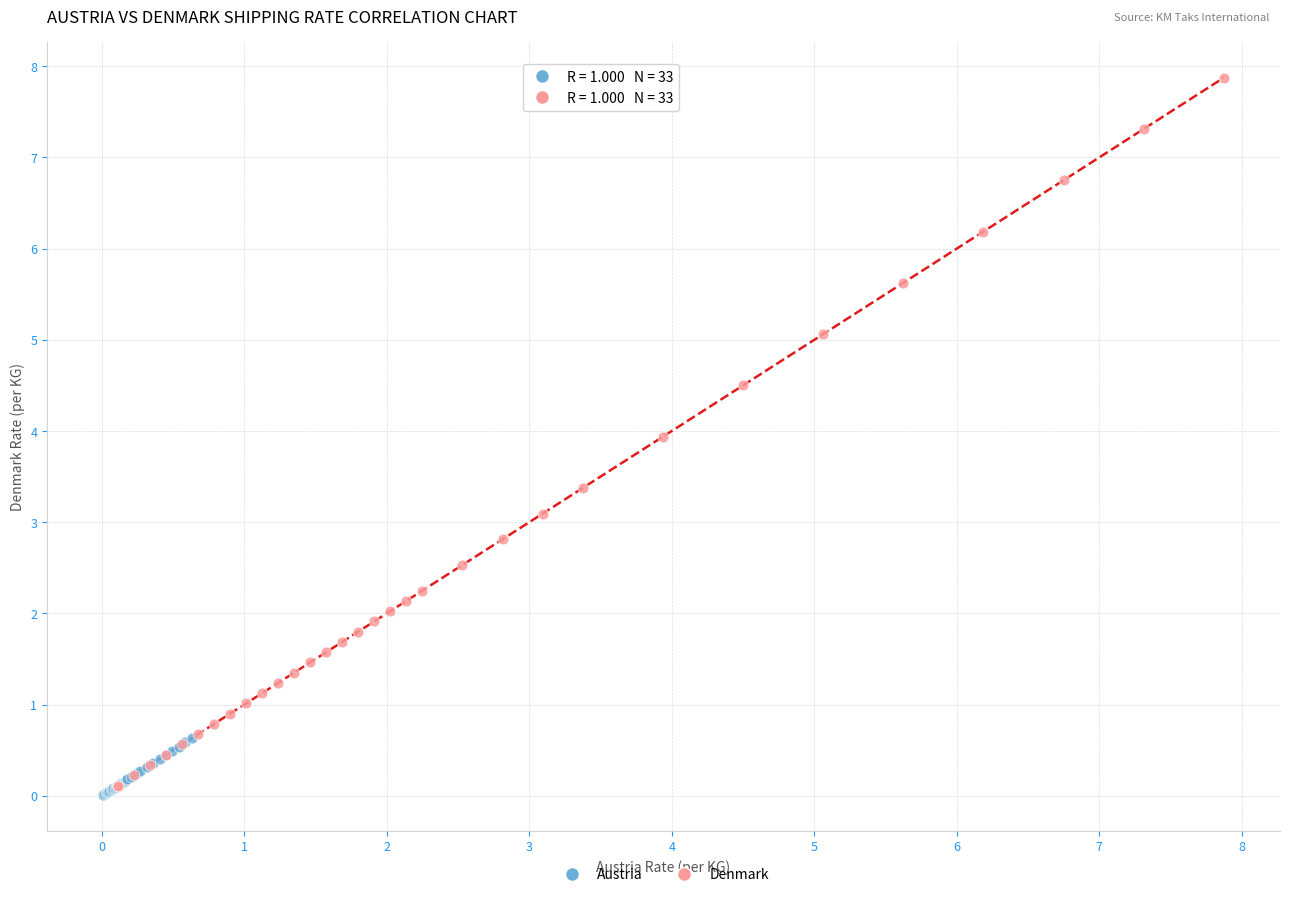

Which series contains the highest Y value?

Denmark